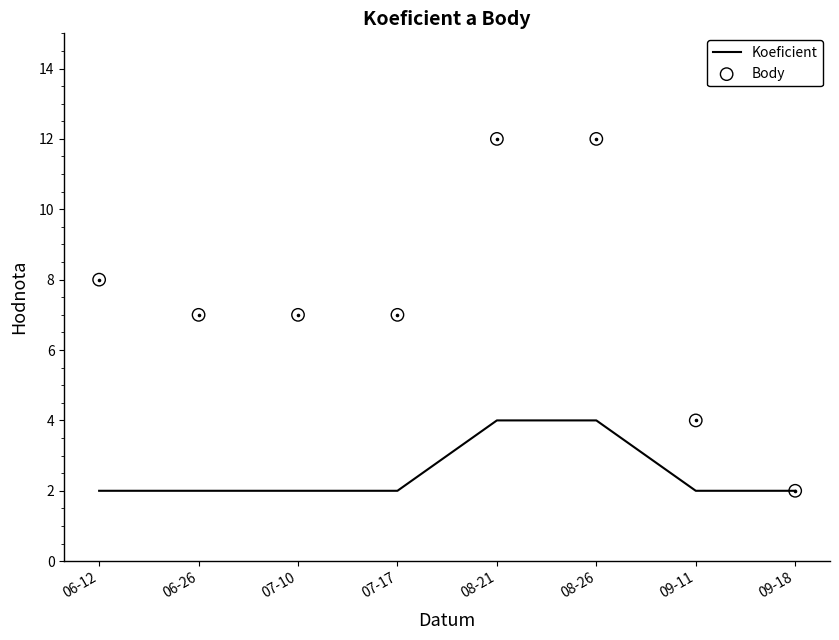

Which series contains the lowest Y value?

Koeficient